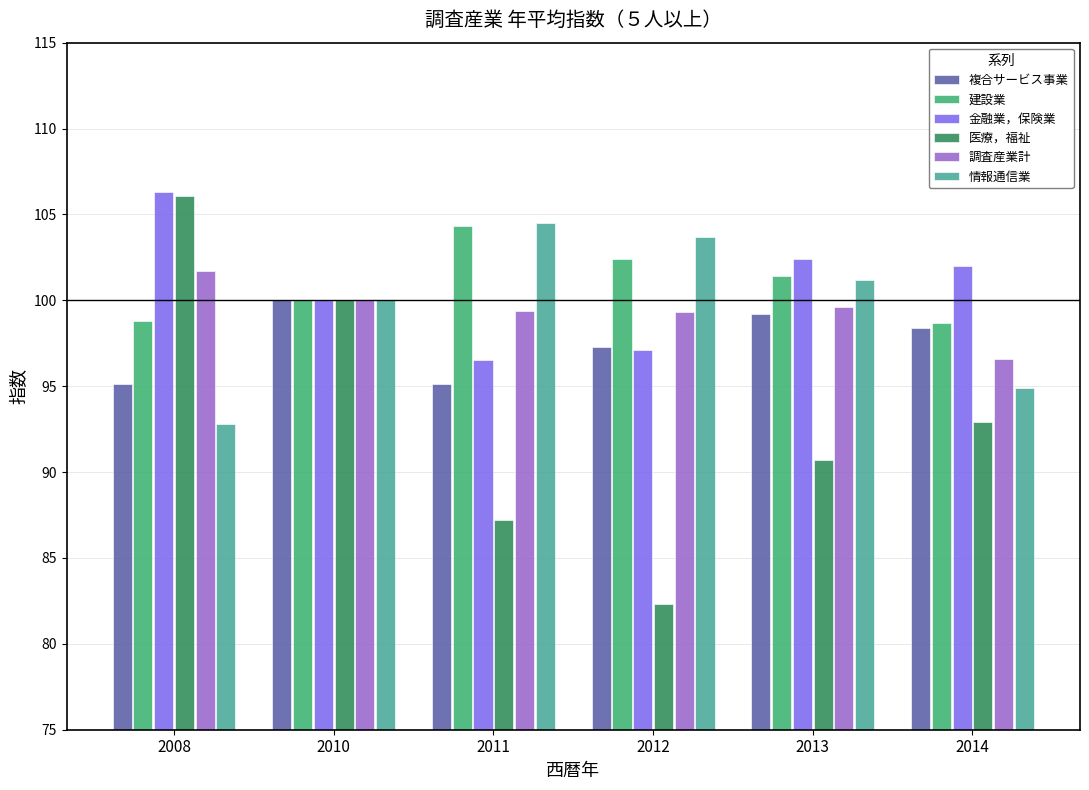

What is the total value across all series at 2011?

587.0